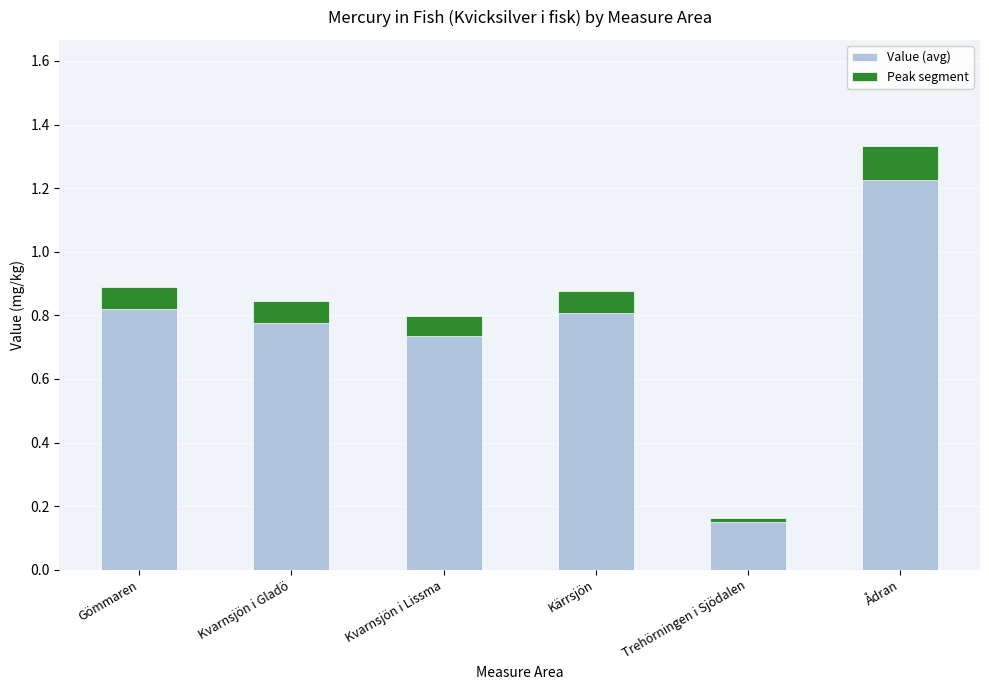

Which series has the largest total across all categories?

Value (avg)